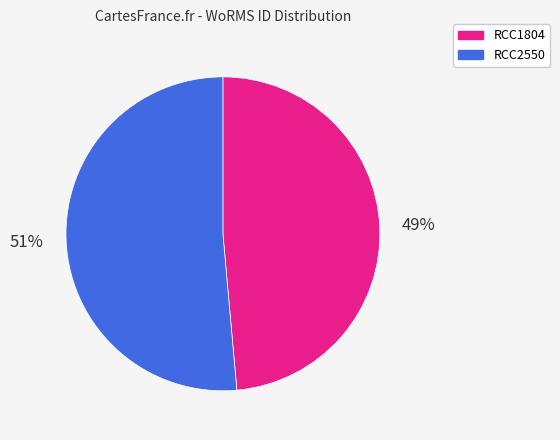

Count the number of slices in the pie.

2